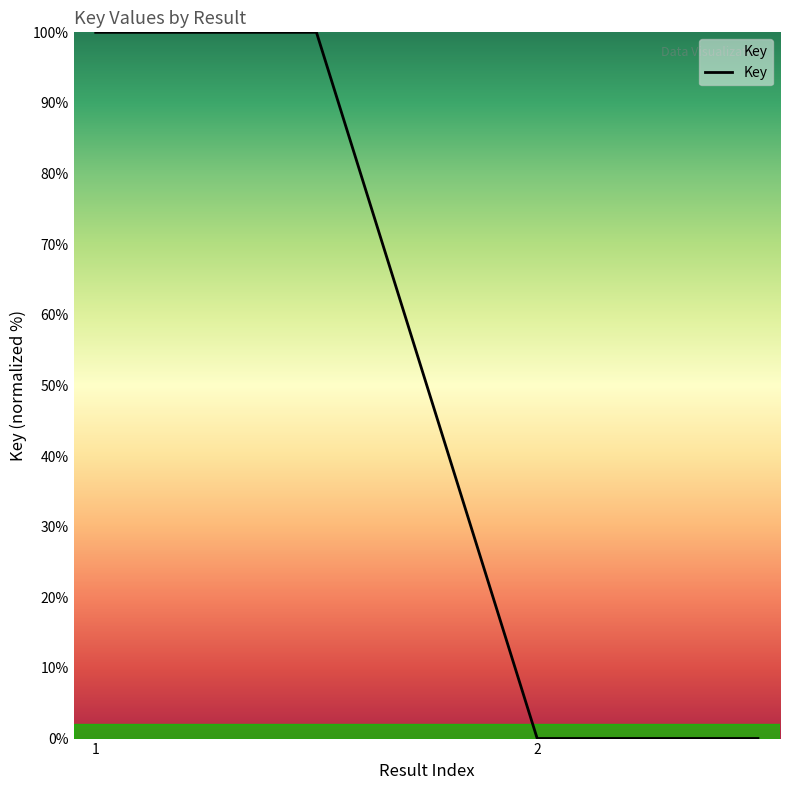

Is this an area chart (filled region under the line)?

No